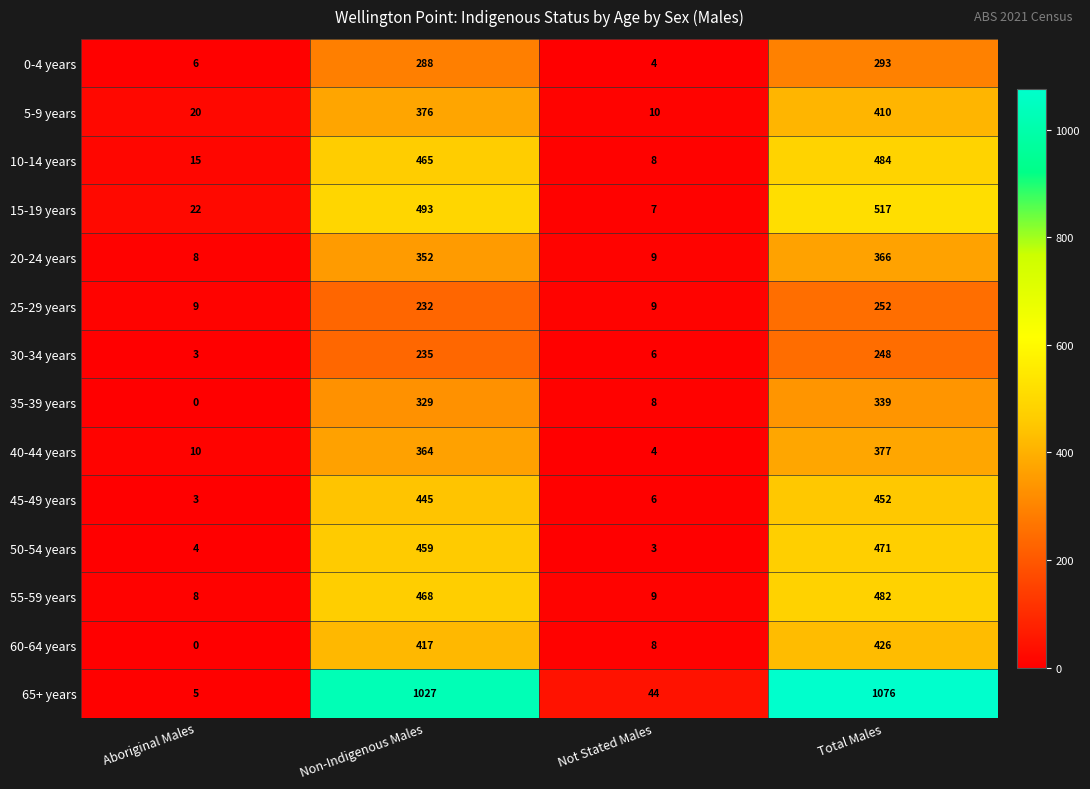

True or false: 55-59 years has a value of 482 at Total Males.

True